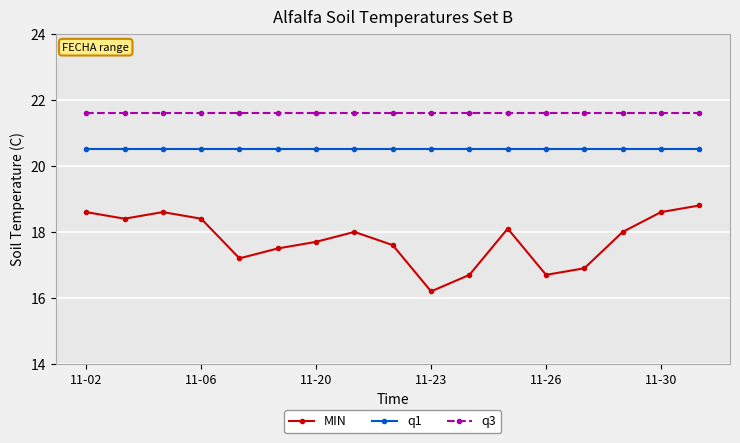

True or false: q3 and MIN intersect in this chart.

False